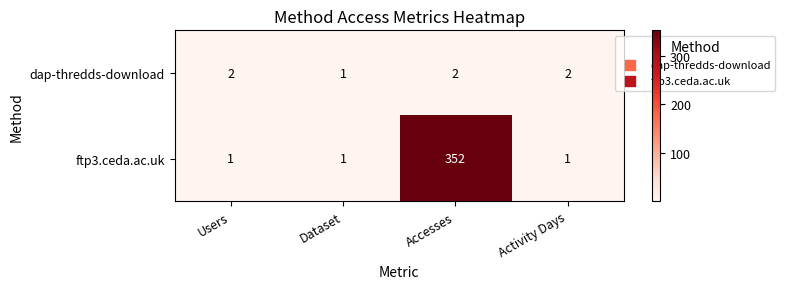

At how many categories does at least one series exceed 53?

1